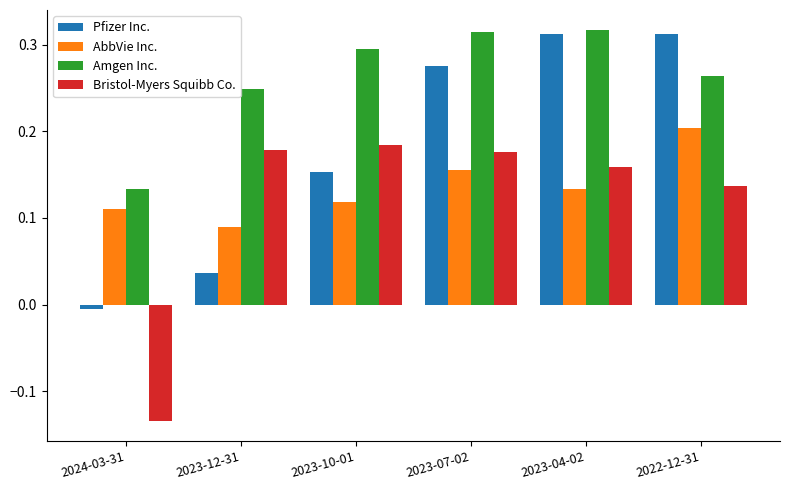

The Amgen Inc. series shows 0.3 at 2023-07-02. True or false?

True